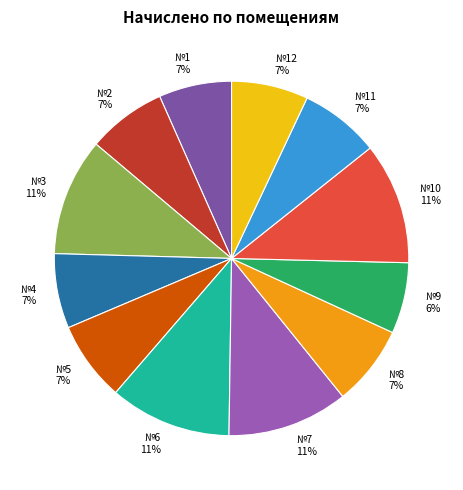

Combined, do №11 and №12 account for over 50%?

No